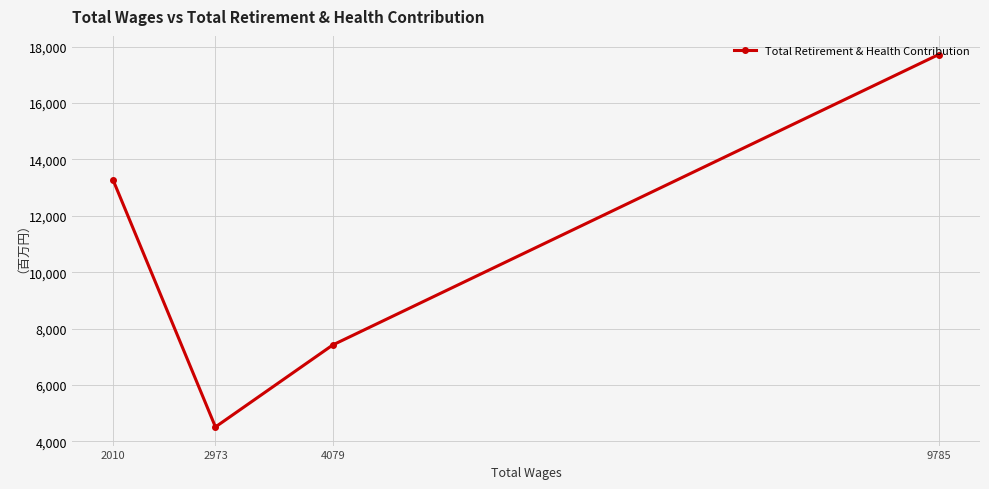

What is the ratio of the value at 2973 to the value at 4079?

0.6